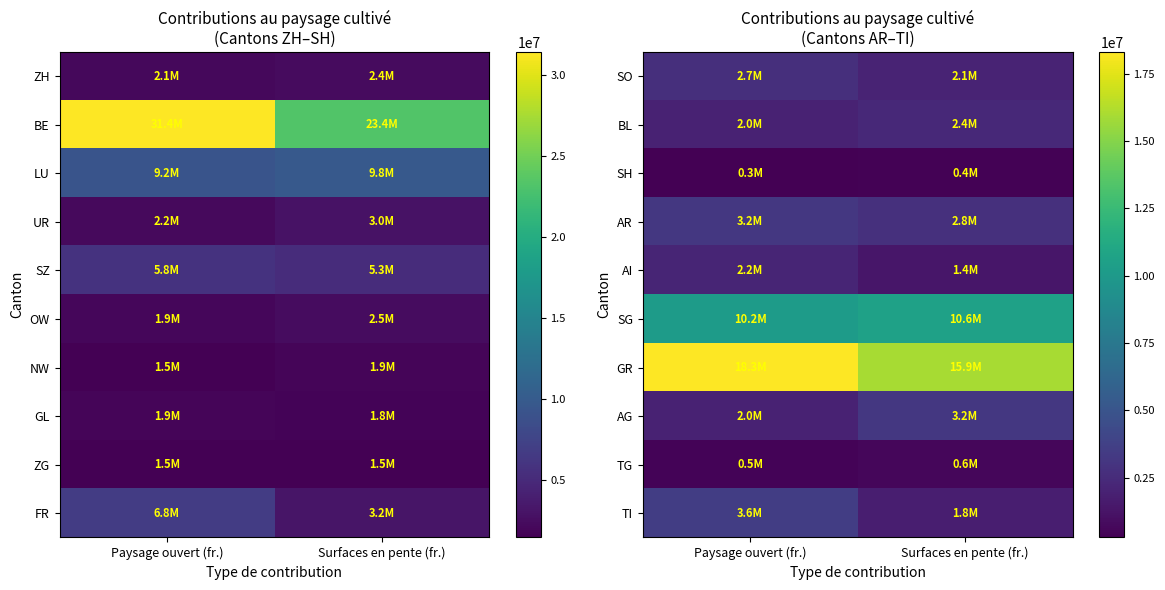

Is it true that GR equals 9845402.3 at Paysage ouvert (fr.)?

False